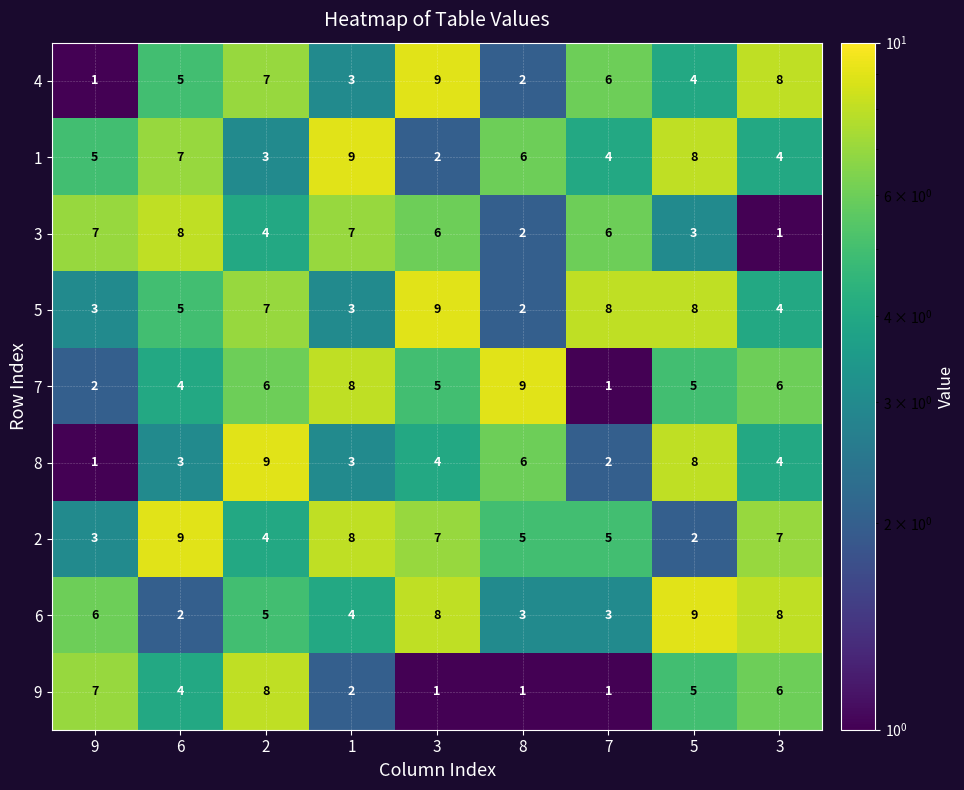

At which category is the sum across all series the highest?

2